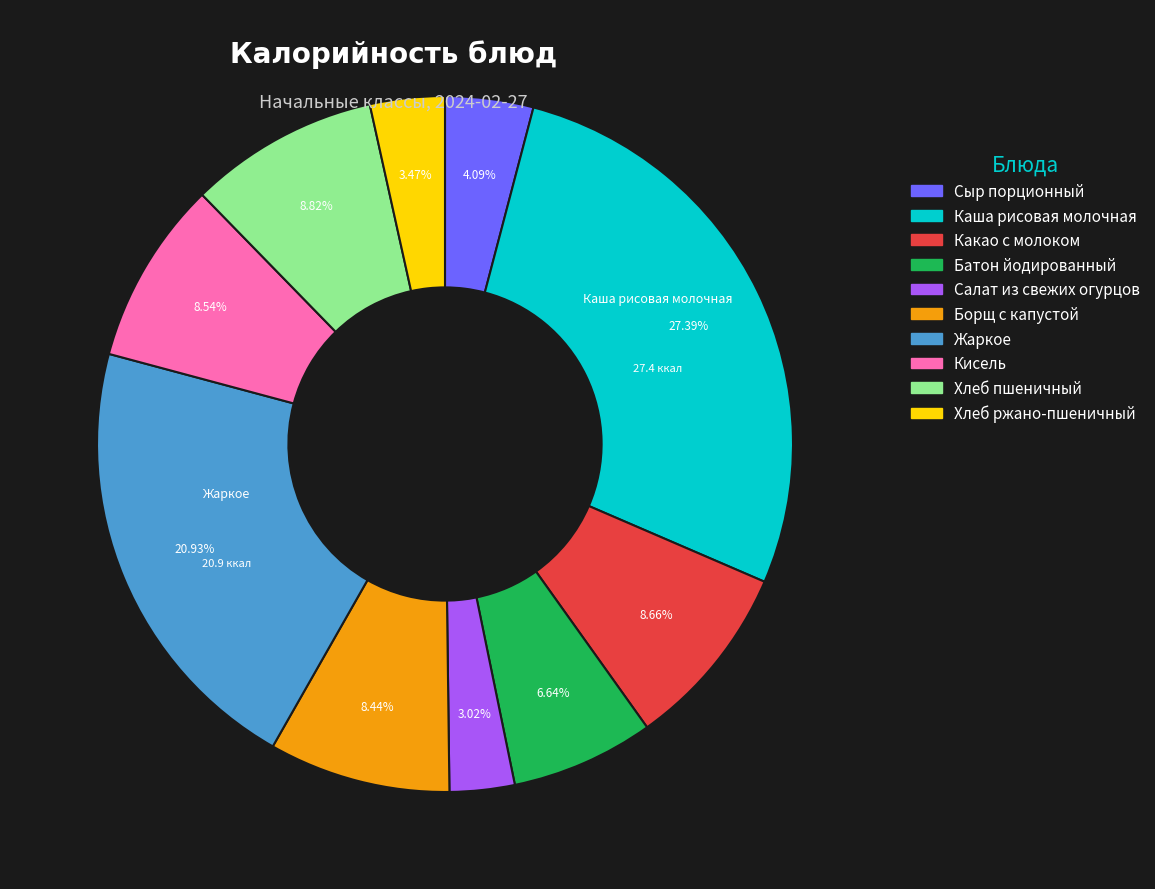

To the nearest percent, what is the difference between the Батон йодированный and Хлеб ржано-пшеничный slice percentages?

3%